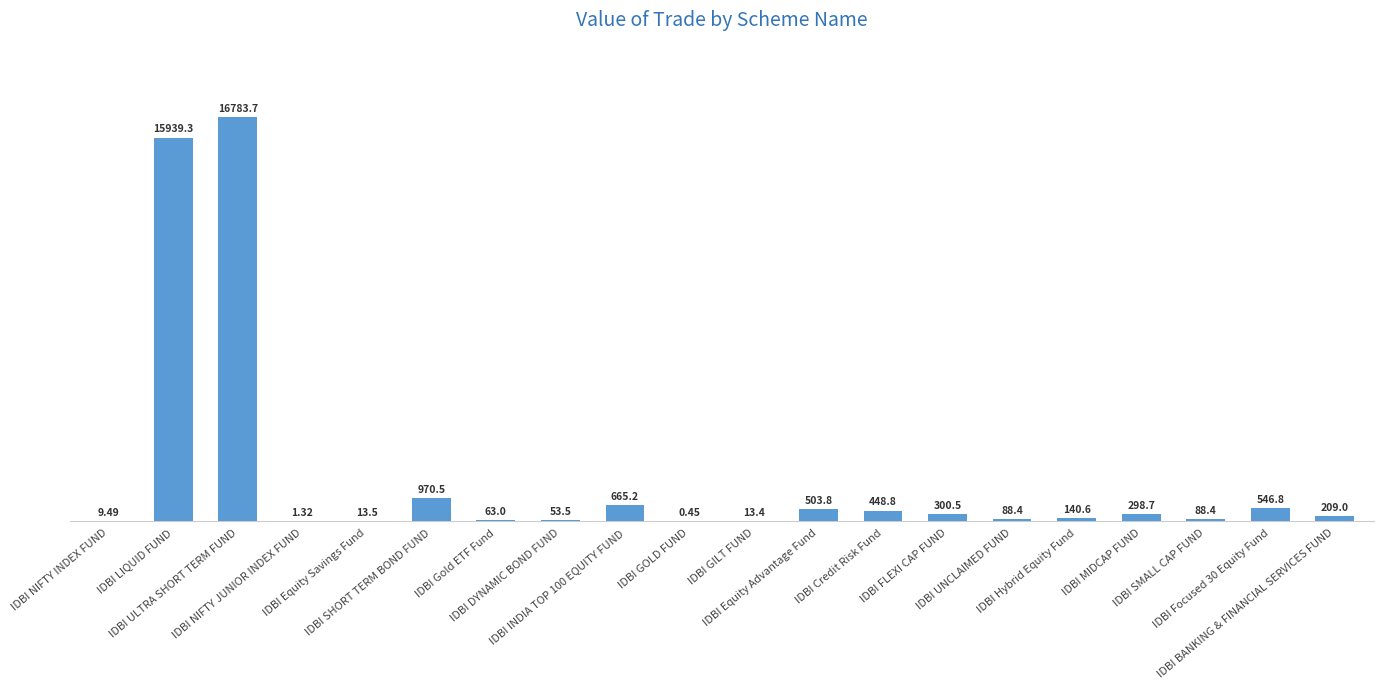

Which category has the highest value across all series?

IDBI ULTRA SHORT TERM FUND